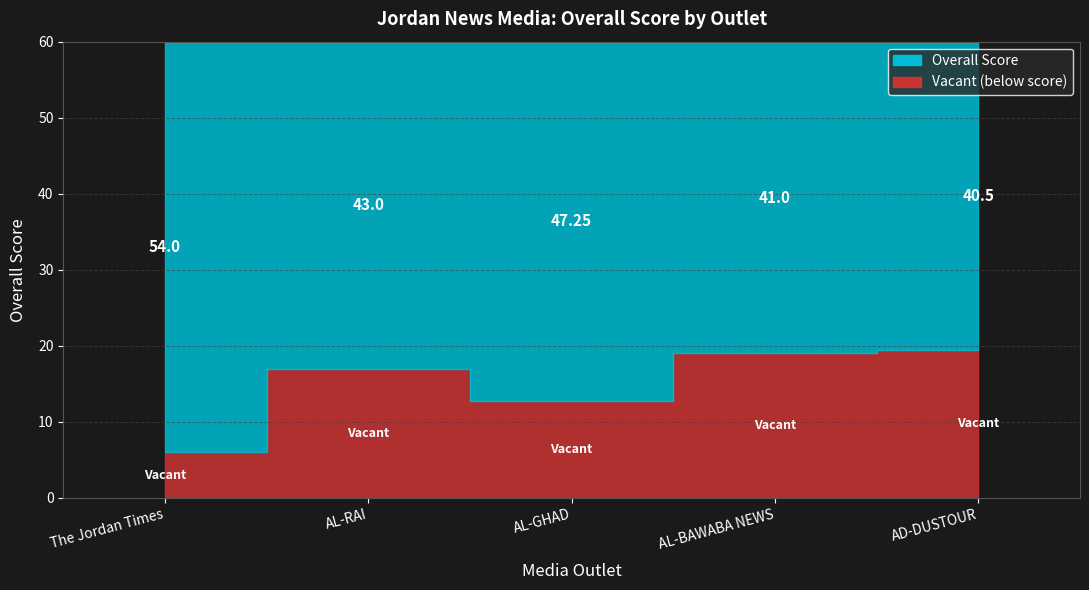

Which category has the highest value across all series?

The Jordan Times